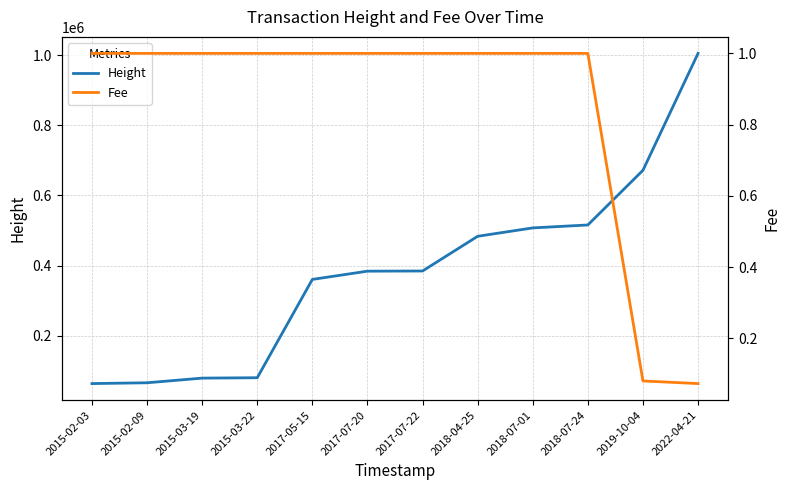

The value of Fee at 2017-07-22 is 1.0. True or false?

True